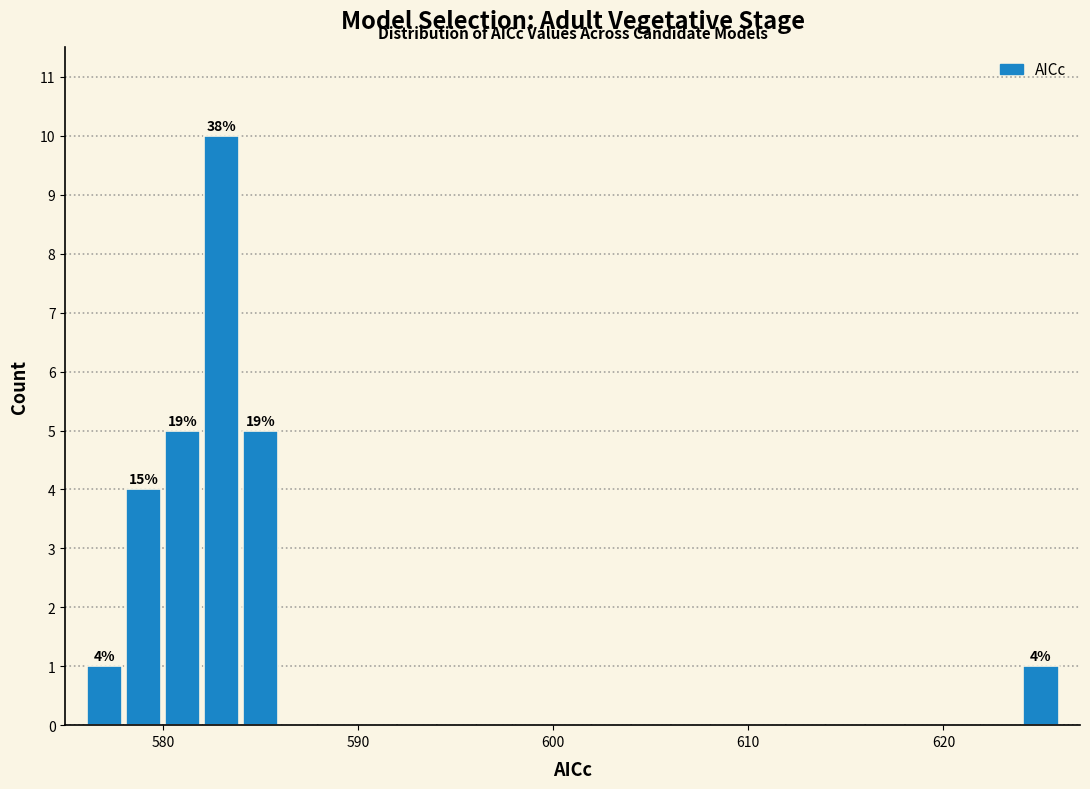

Read against the x-axis, roughly where is the centre of the tallest bar?

583